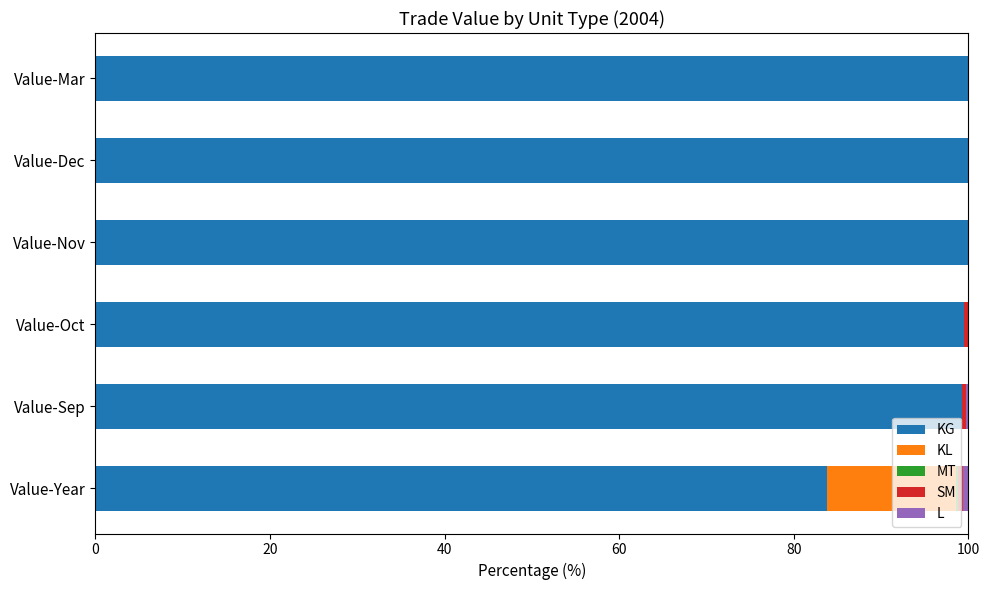

What is the highest value of the KG series?

100.0